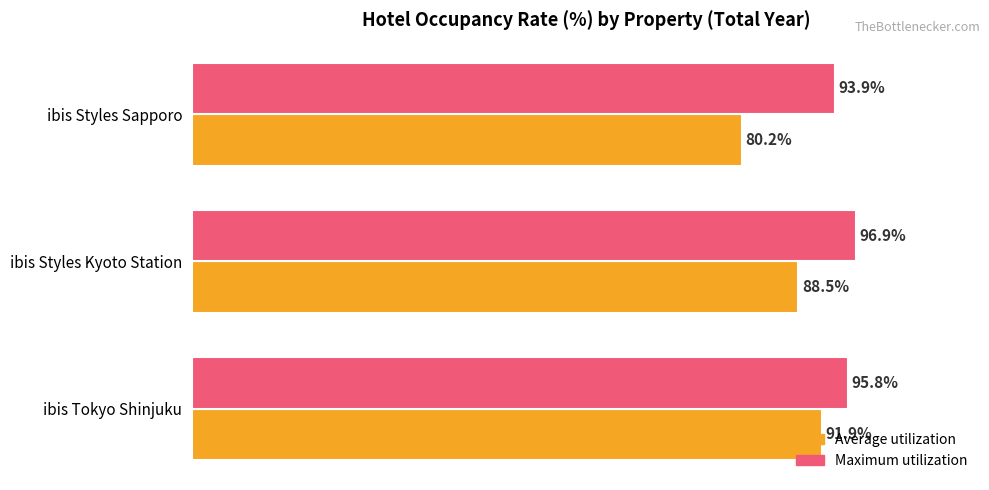

Between ibis Tokyo Shinjuku and ibis Styles Kyoto Station, which series saw the biggest shift?

Average utilization